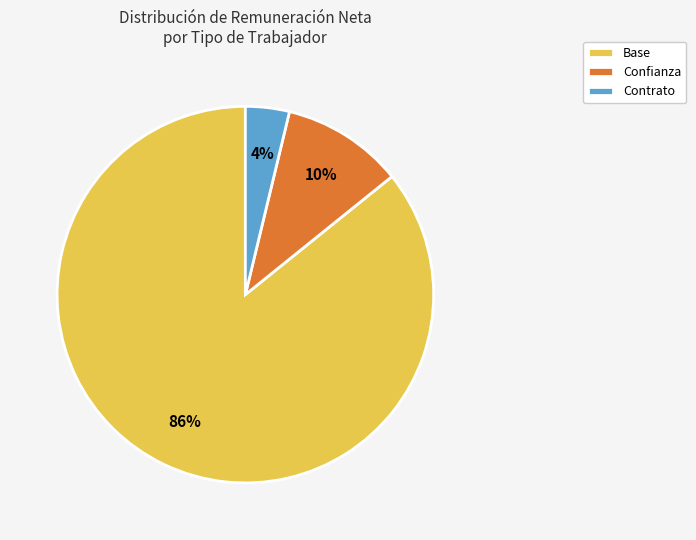

Is the sum of Base and Confianza greater than half?

Yes